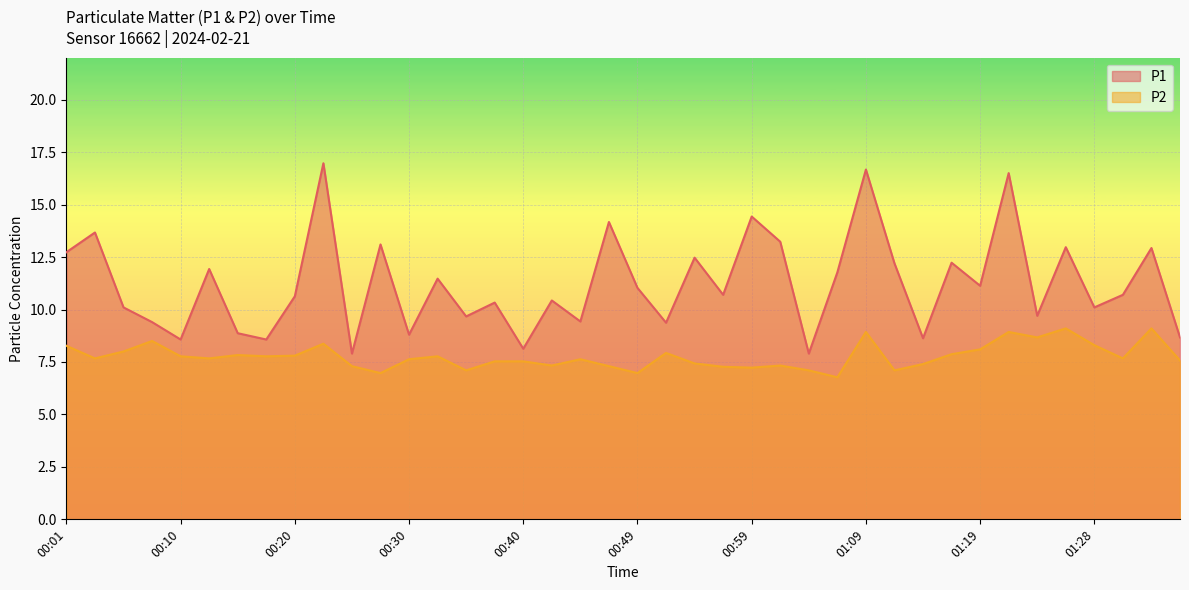

How many interior local peaks does the P2 series have?

11